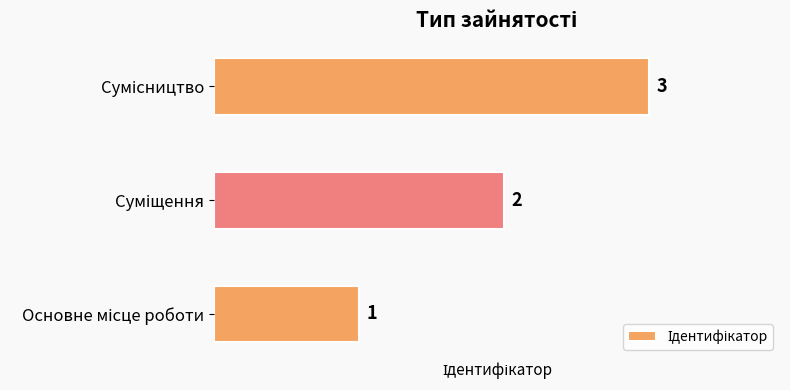

How many values are between 1 and 3?

3